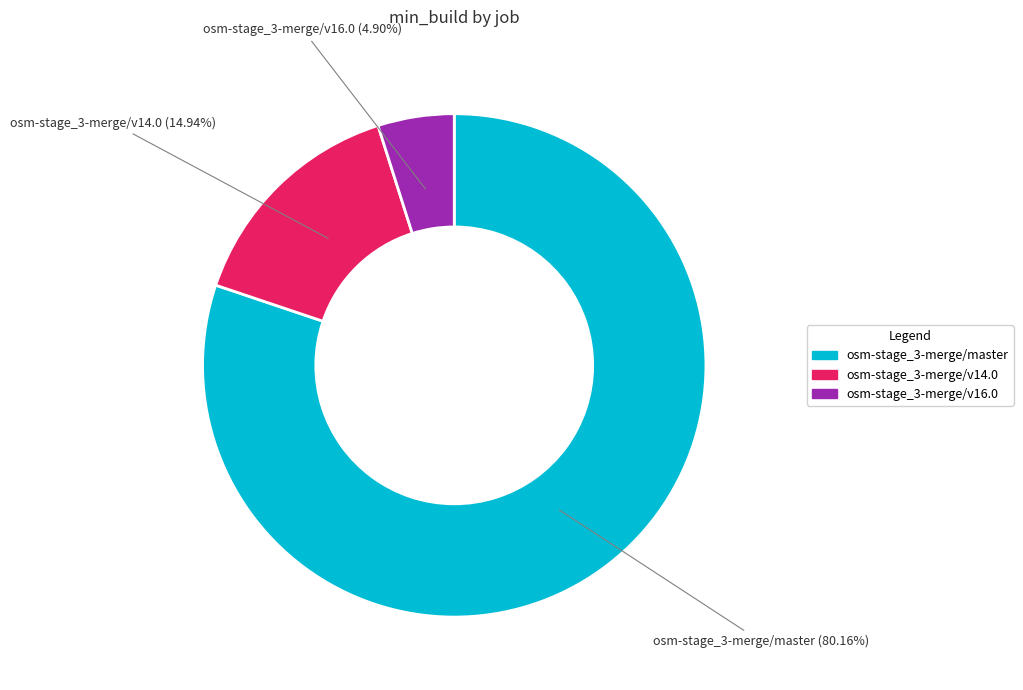

Count the number of slices in the pie.

3